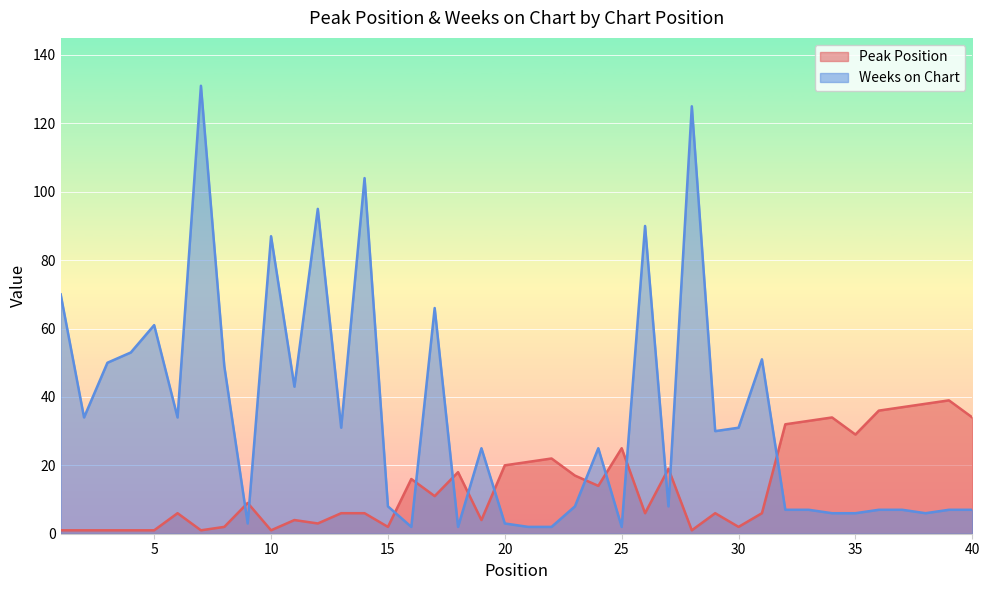

Which category has the lowest value in the Weeks on Chart series?

16